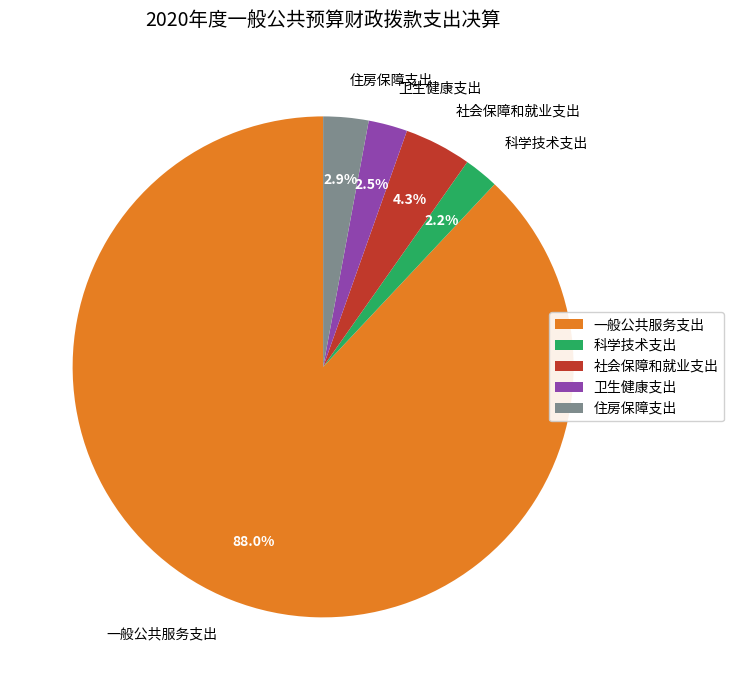

Which has a higher value, 住房保障支出 or 社会保障和就业支出?

社会保障和就业支出